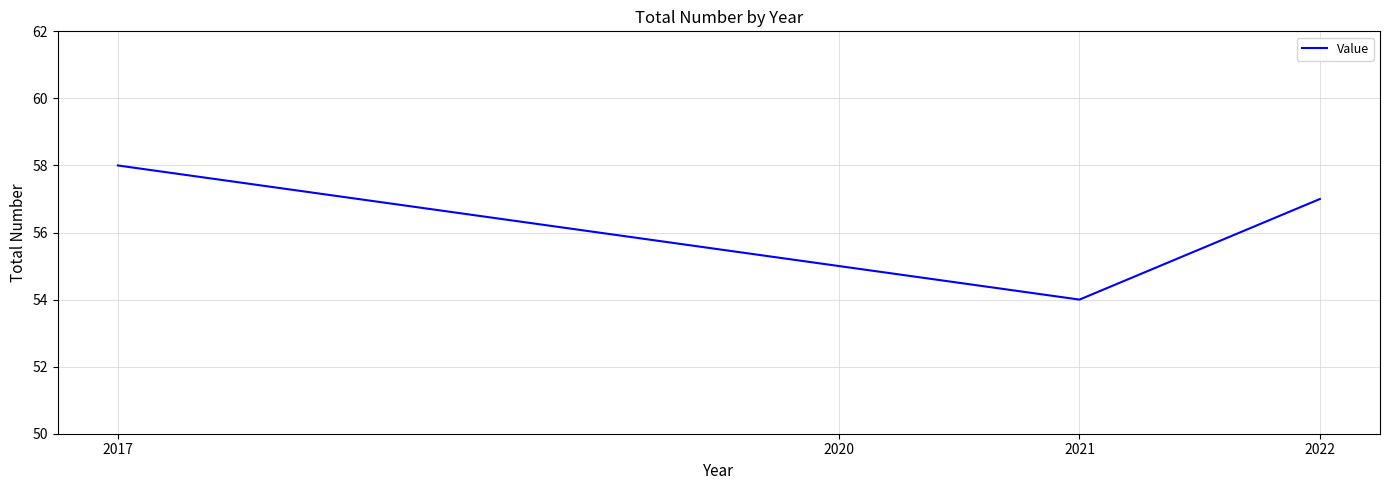

Reading right to left, what are all the values shown in this chart?

2022=57	2021=54	2020=55	2017=58